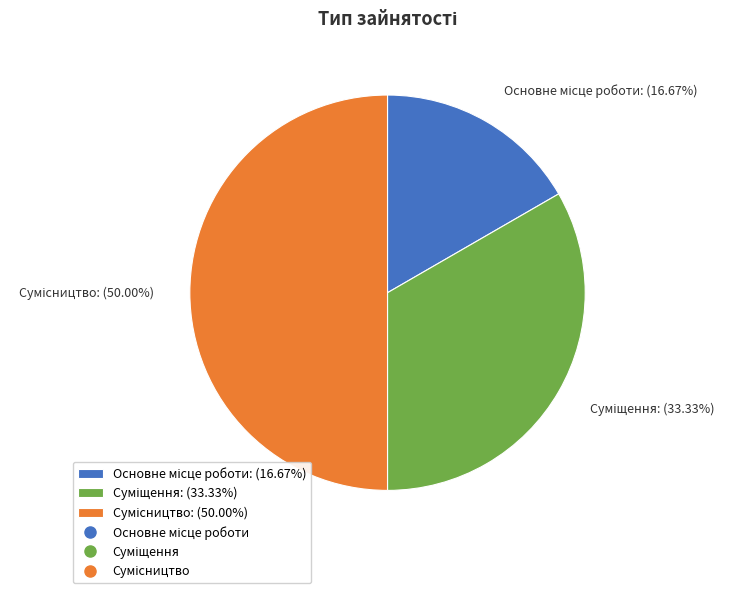

Does any single category account for the majority?

No